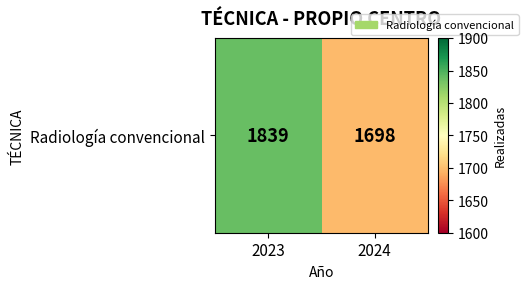

Which category has the lowest value across all series?

2024